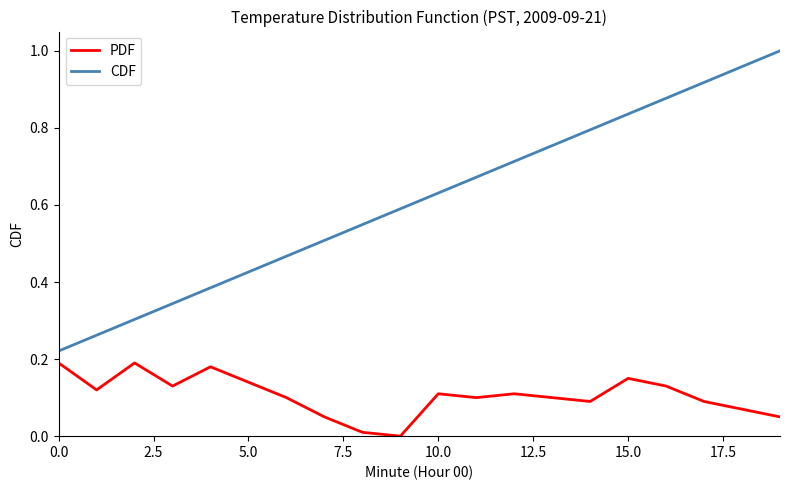

Which series has the largest total across all categories?

CDF